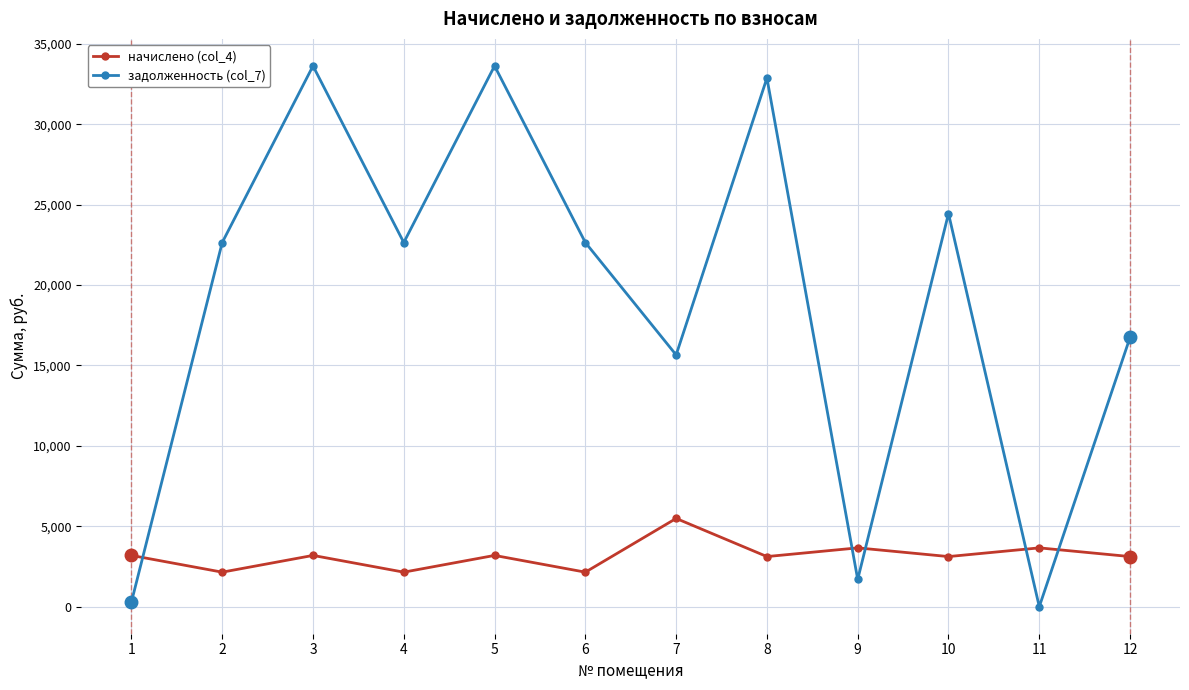

Which series changed the most between 3 and 6?

задолженность (col_7)